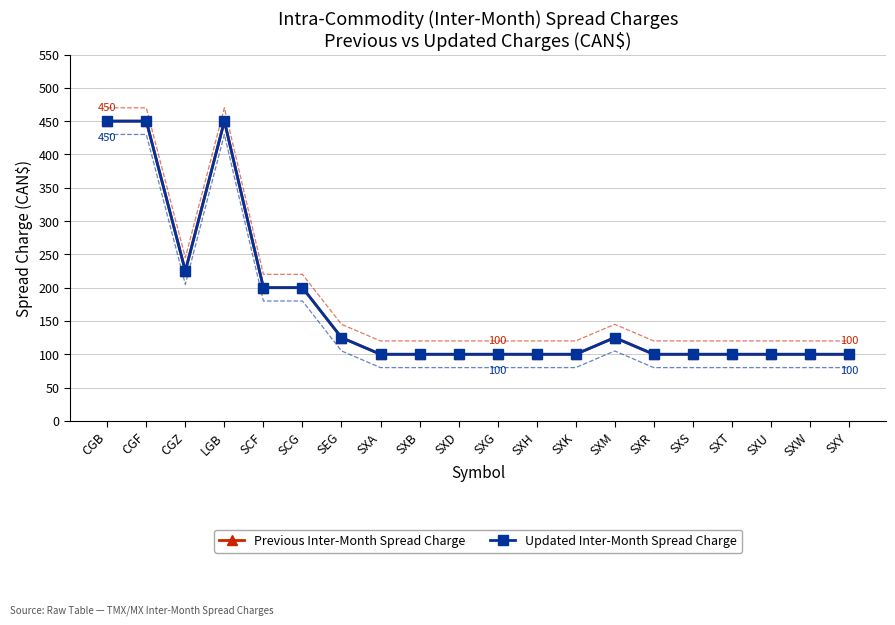

List the series in order of their peak value, highest first.

Previous Inter-Month Spread Charge, Updated Inter-Month Spread Charge